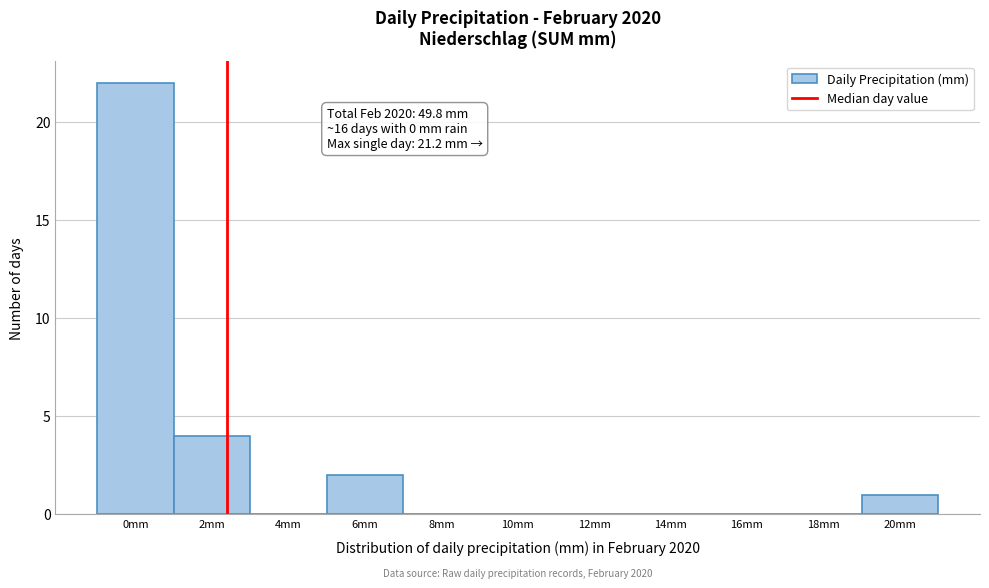

Reading left to right, what are all the values shown in this chart?

0mm=22	2mm=4	4mm=0	6mm=2	8mm=0	10mm=0	12mm=0	14mm=0	16mm=0	18mm=0	20mm=1